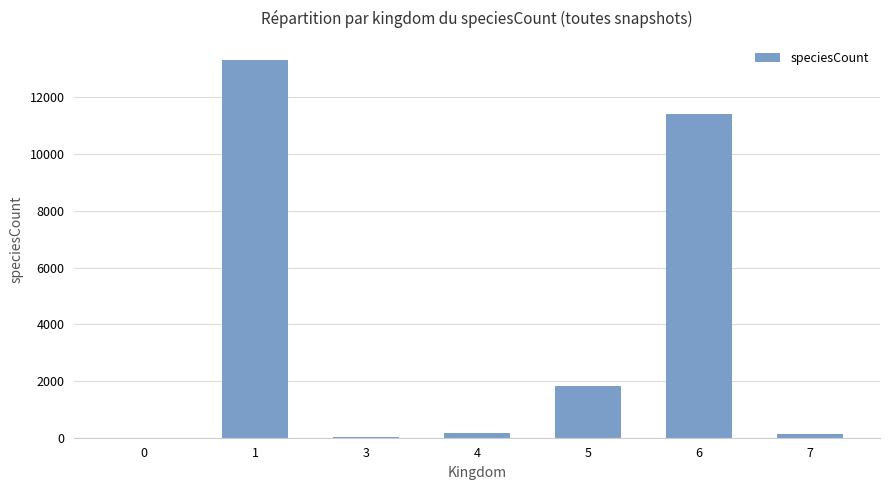

How many categories are shown in the chart?

7